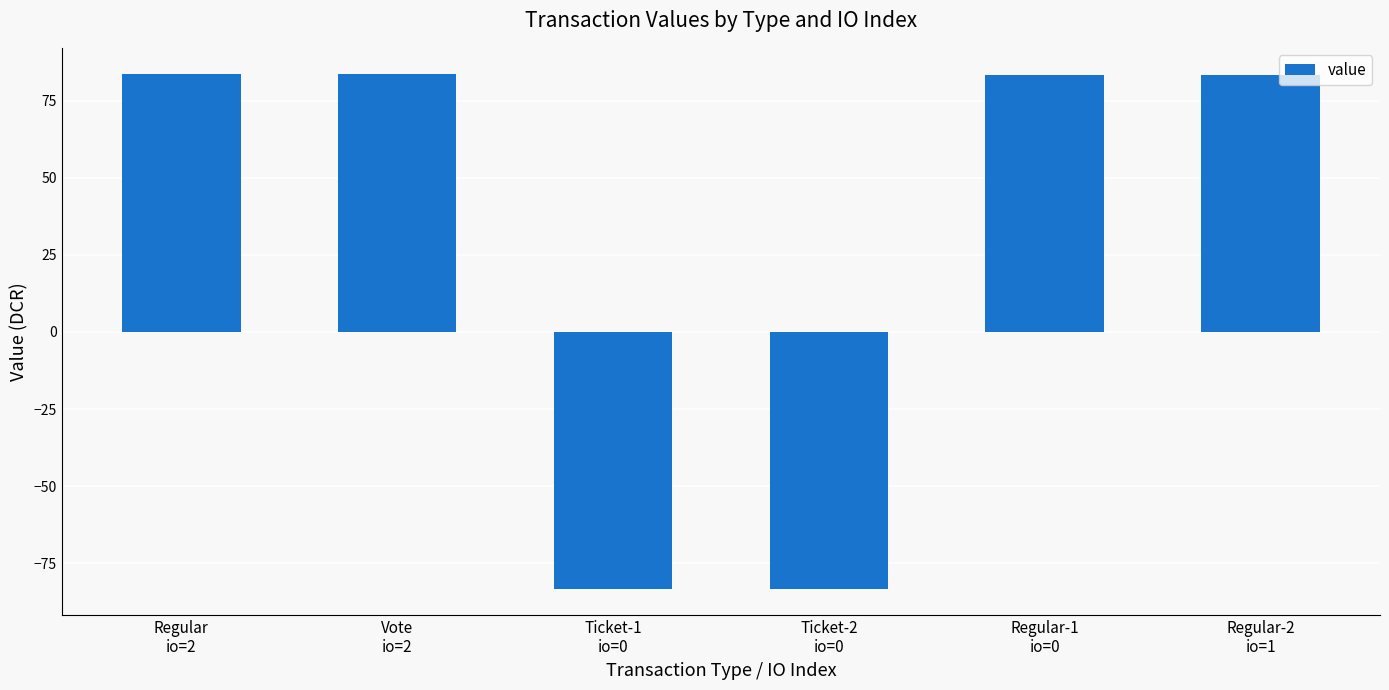

How many bars are there in total?

6